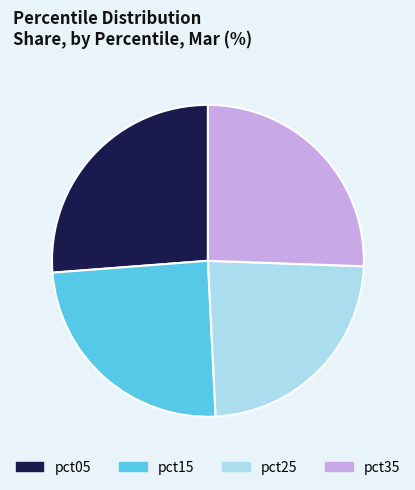

How many slices are in this pie chart?

4